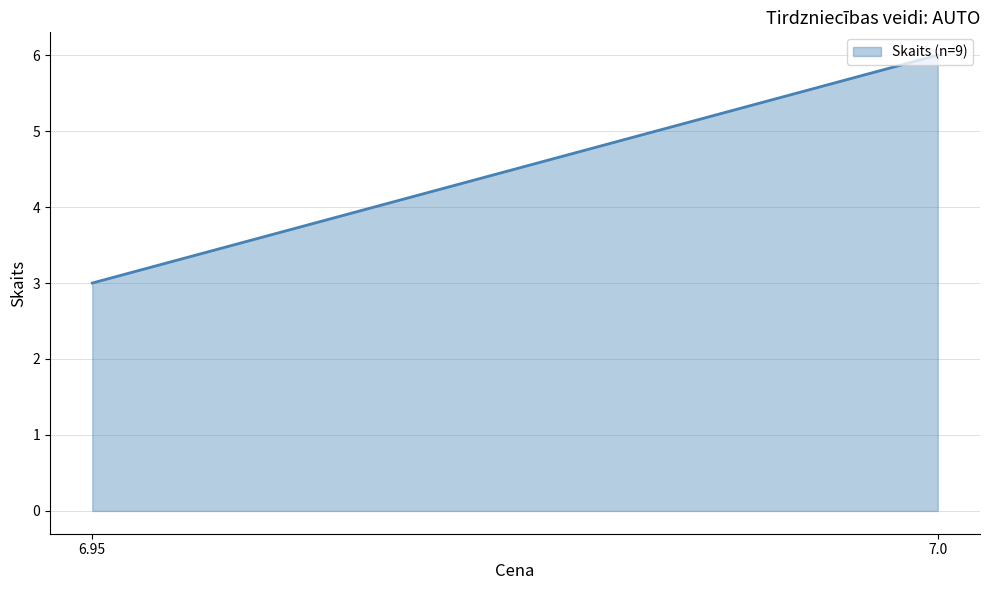

True or false: the data shows 3 at 6.95.

True